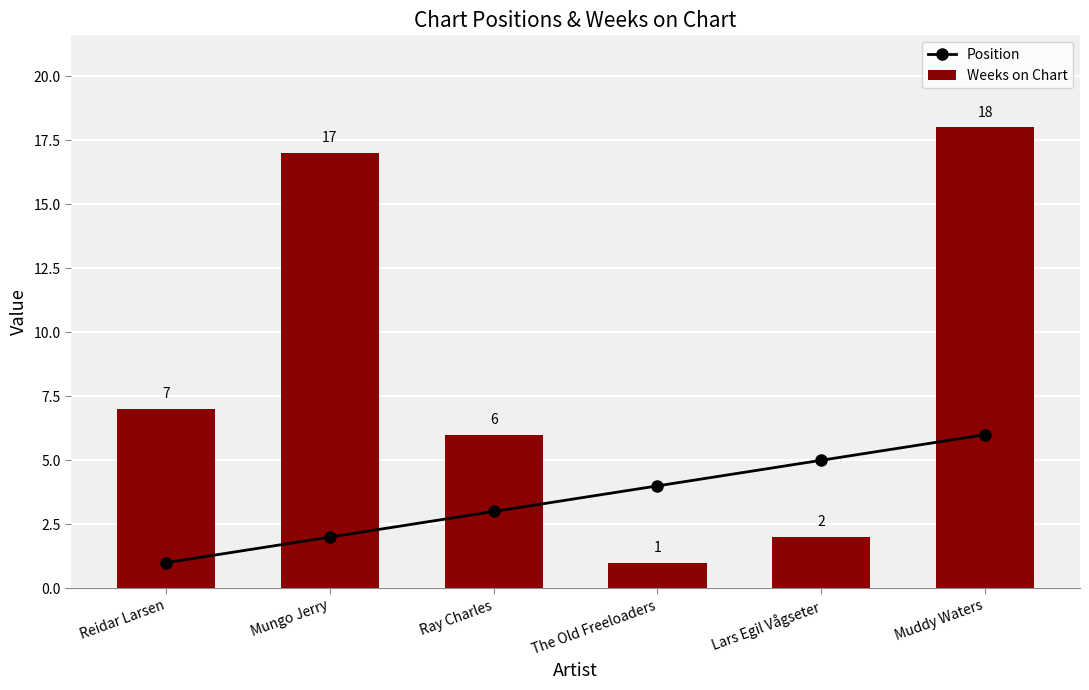

Reading left to right, list all the values displayed in this chart.

Position: 1	2	3	4	5	6
Weeks on Chart: 7	17	6	1	2	18